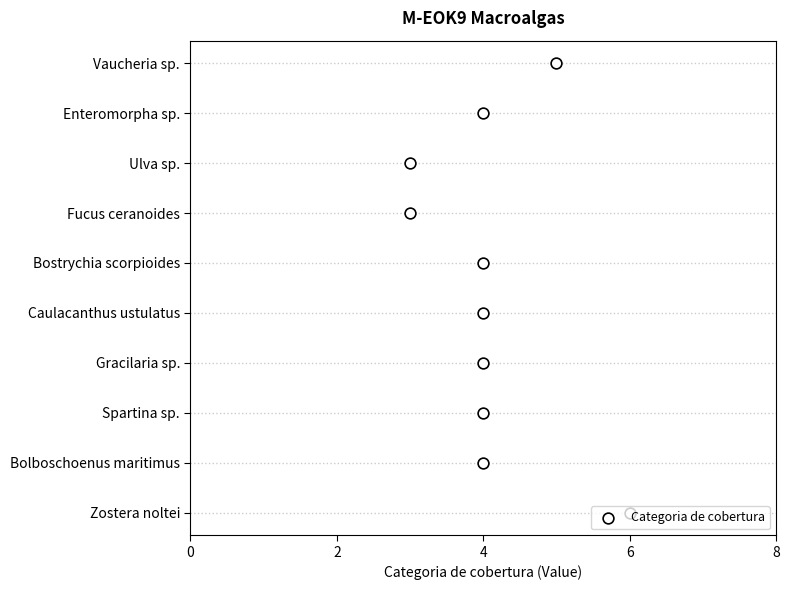

What is the change in value from 4 to 8?

-2